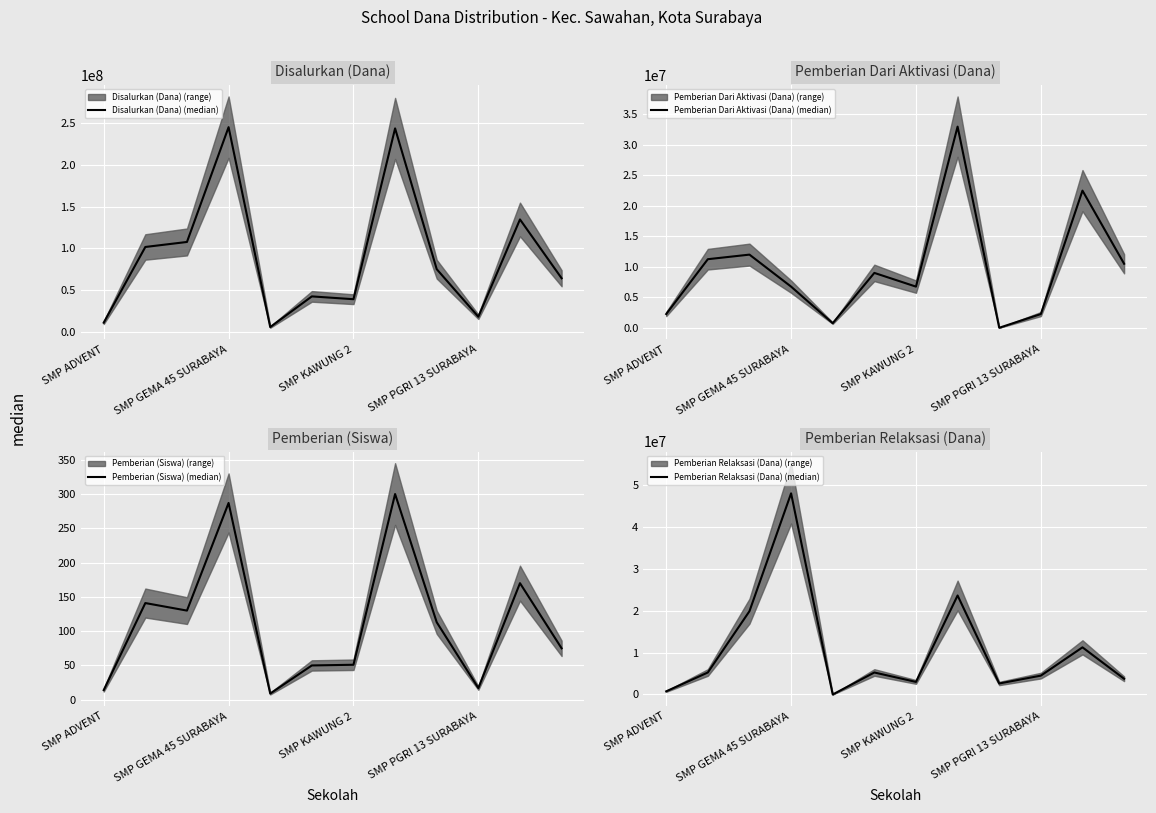

What is the maximum value shown in the chart?

245250000